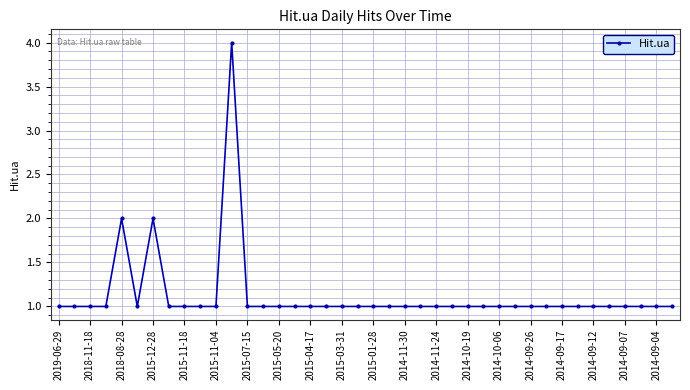

What is the difference between the maximum and minimum values?

3